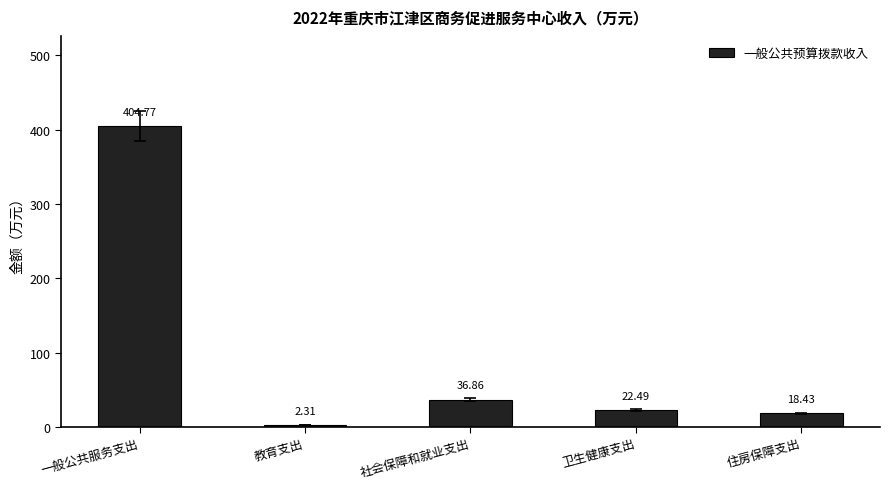

Does the chart contain stacked bars?

No